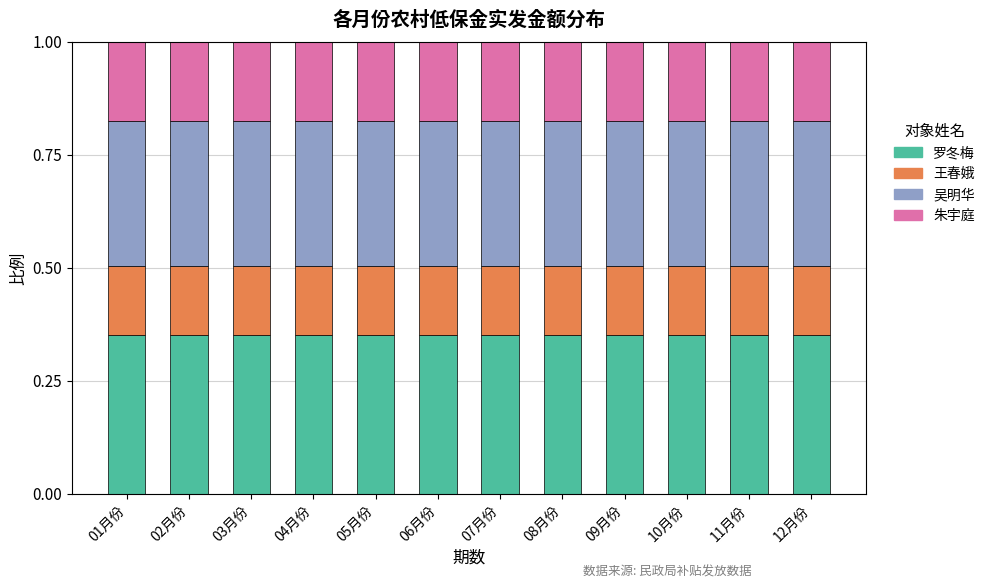

True or false: 罗冬梅 has a value of 0.2 at 08月份.

False